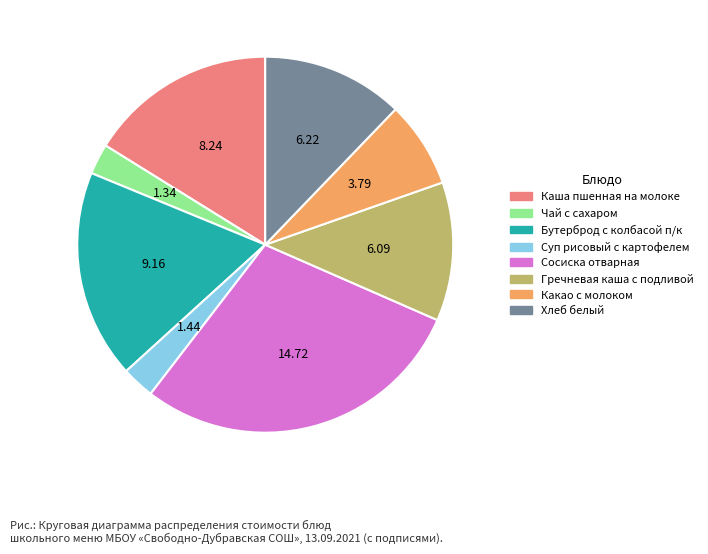

What is the largest slice in the pie chart?

Сосиска отварная